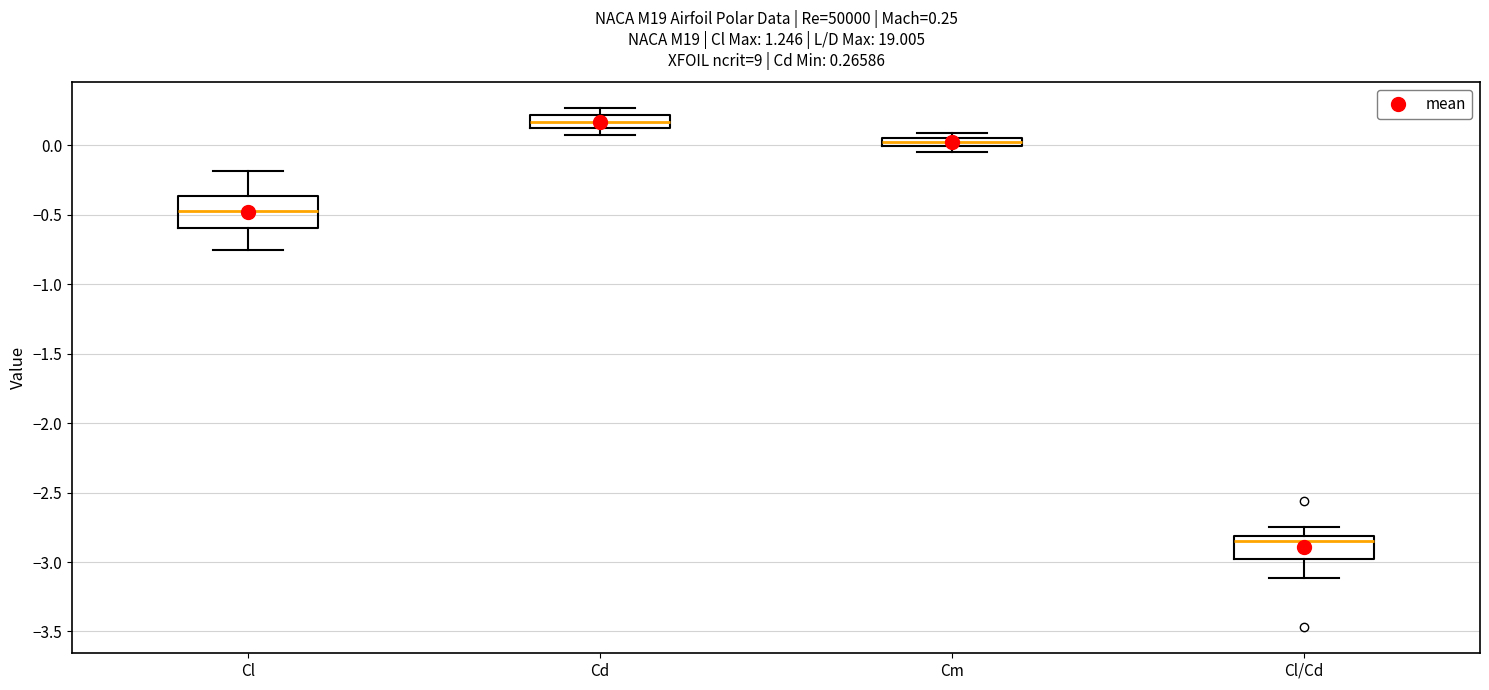

Which box is the tallest, from its lower edge to its upper edge?

Cl